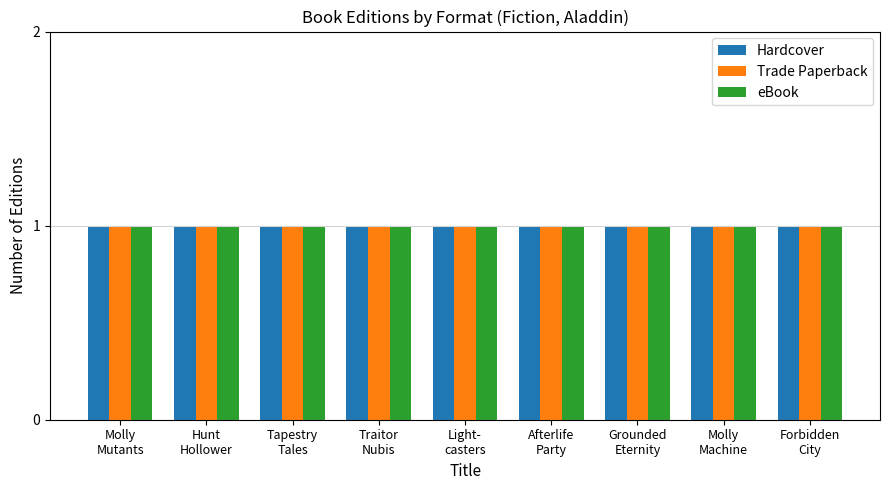

How many bars are there in each group?

3